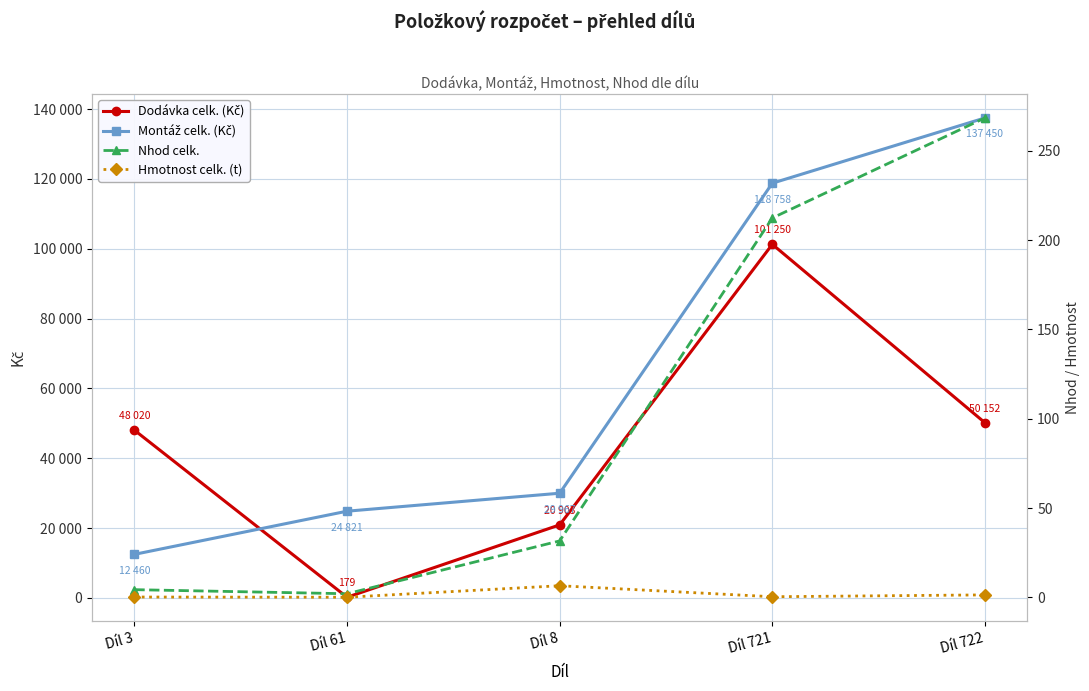

What is the total value across all series at Díl 721?

220221.7